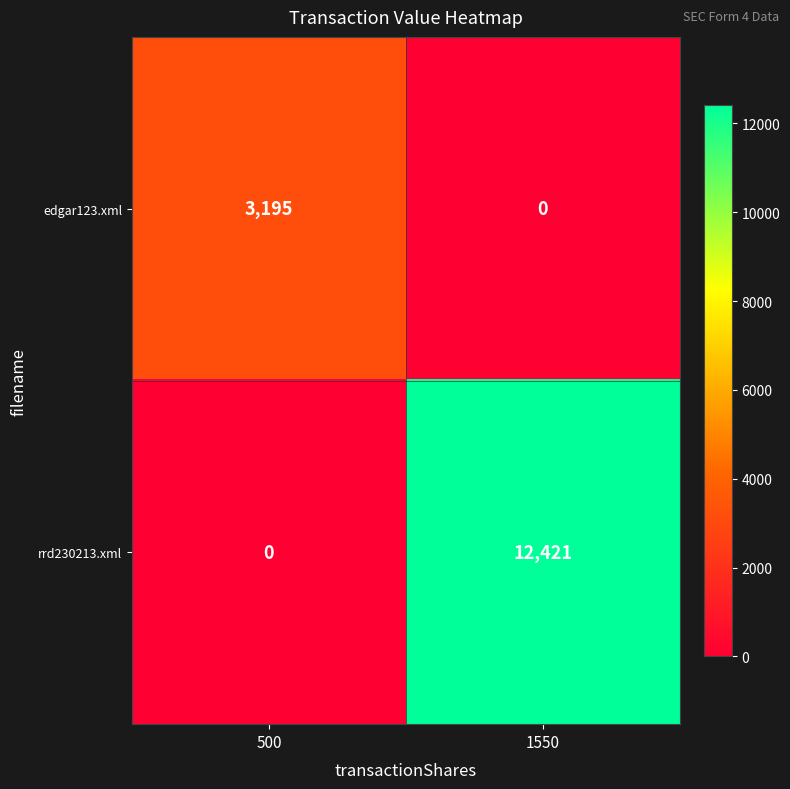

Rank the series by their average value, from highest to lowest.

rrd230213.xml, edgar123.xml